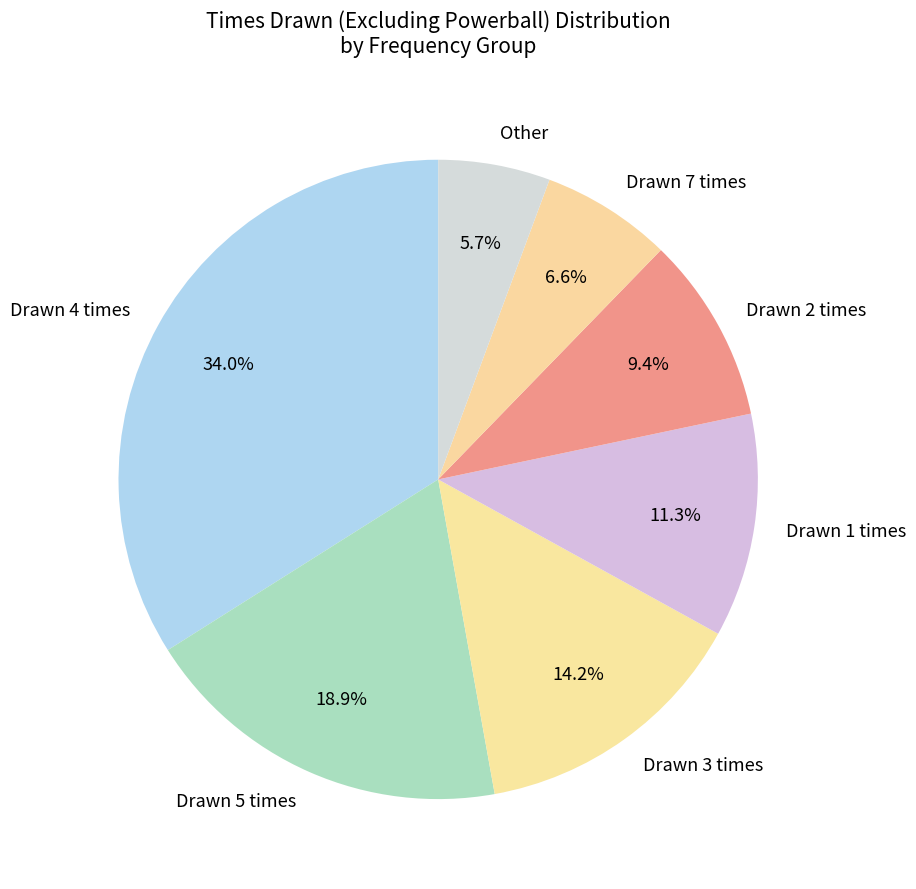

Rank the categories by value from lowest to highest.

Other, Drawn 7 times, Drawn 2 times, Drawn 1 times, Drawn 3 times, Drawn 5 times, Drawn 4 times